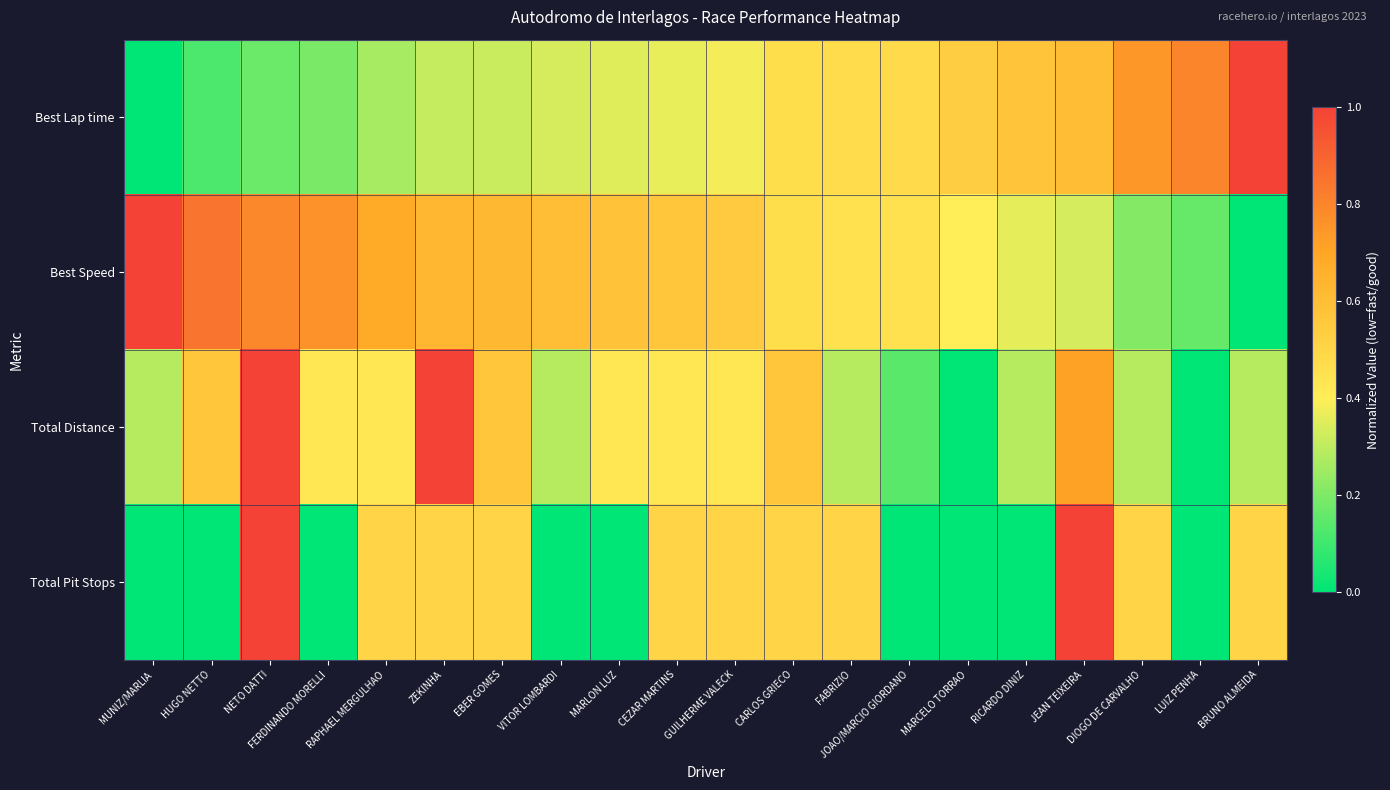

What is the difference between the highest and lowest values at HUGO NETTO?

0.8